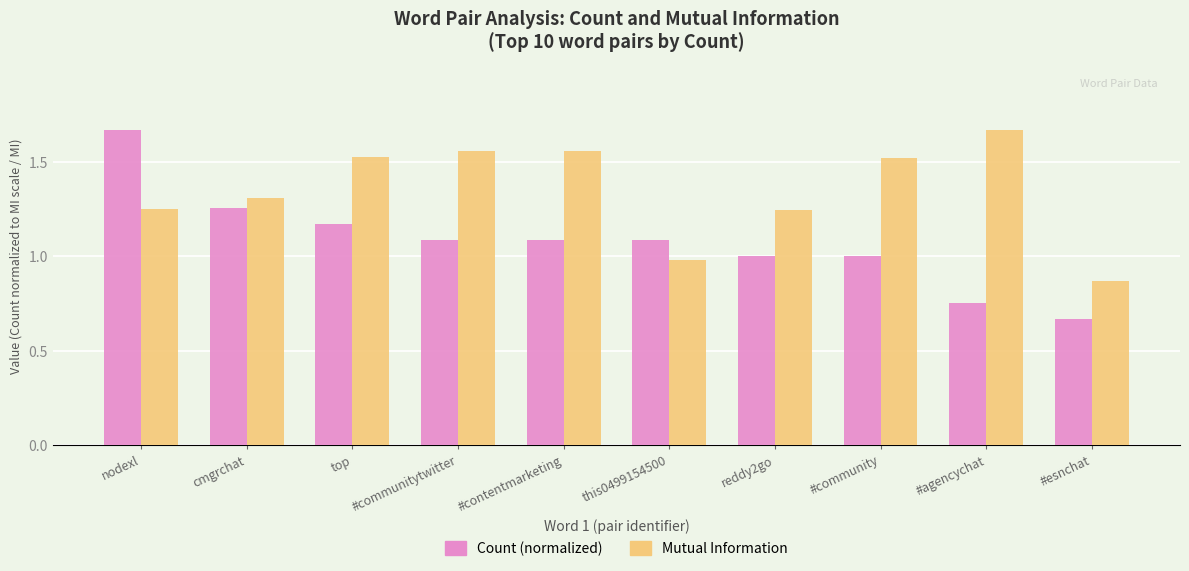

At which category is the sum across all series the highest?

nodexl